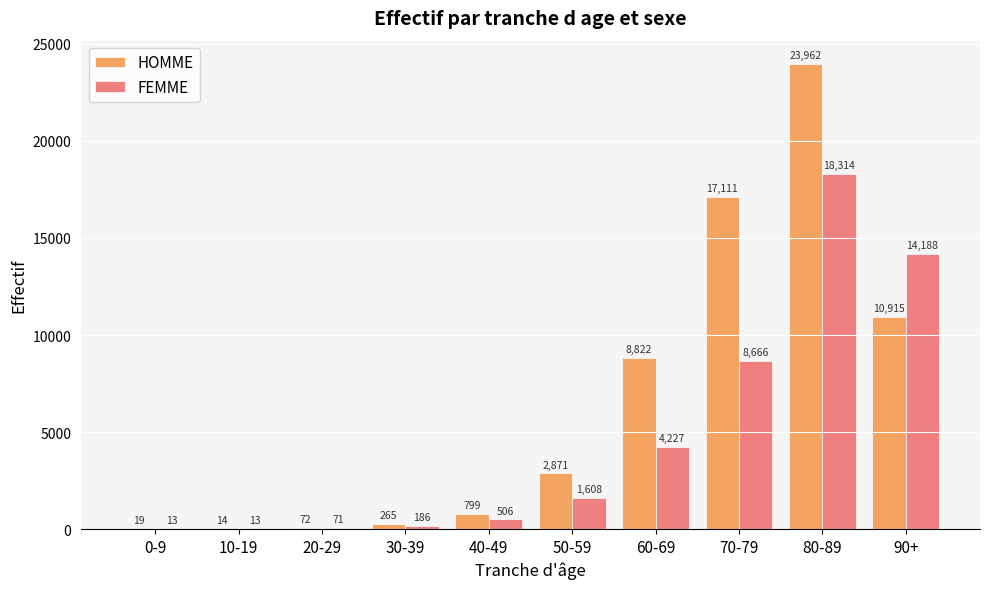

Reading left to right, transcribe all the data shown in this chart.

HOMME: 19	14	72	265	799	2871	8822	17111	23962	10915
FEMME: 13	13	71	186	506	1608	4227	8666	18314	14188